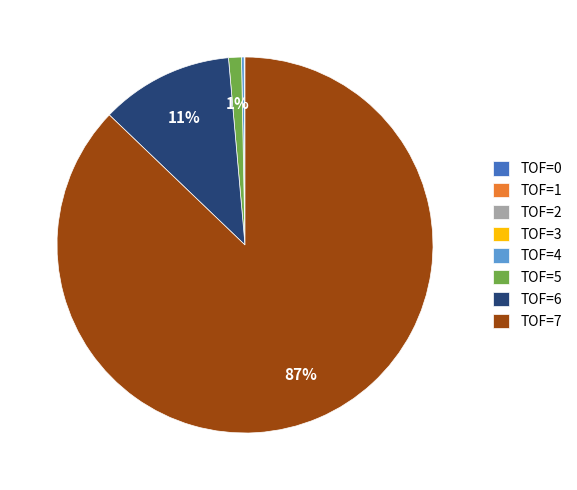

What is the majority slice?

TOF=7